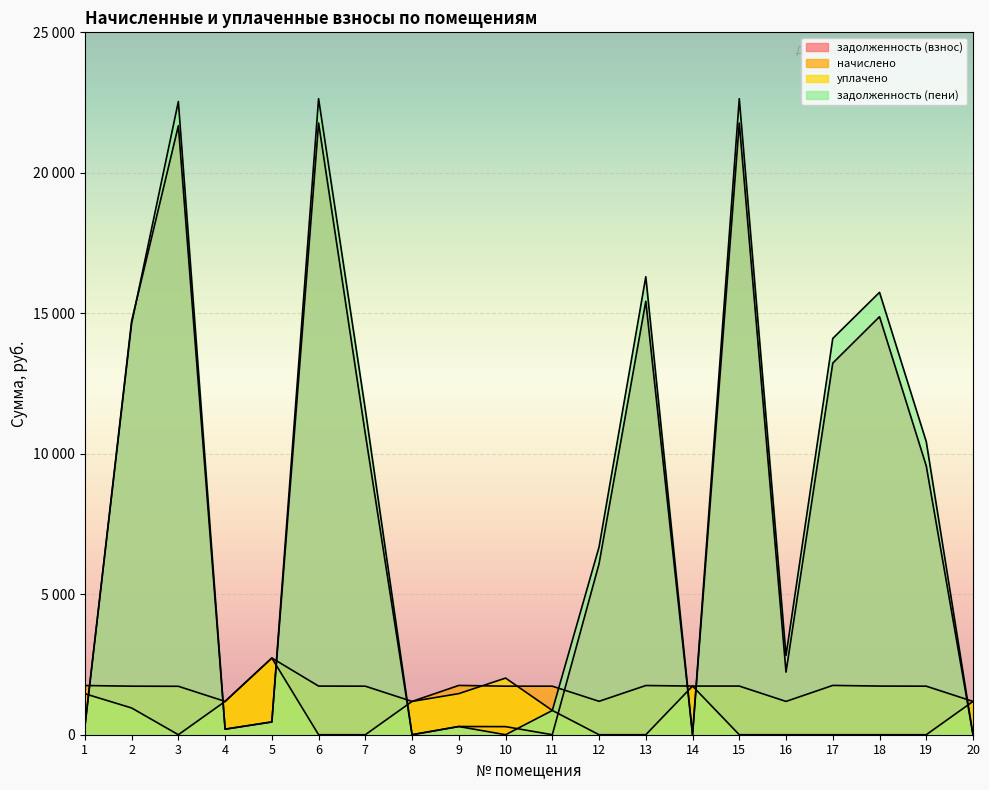

The value of задолженность (пени) at 3 is 8525.2. True or false?

False